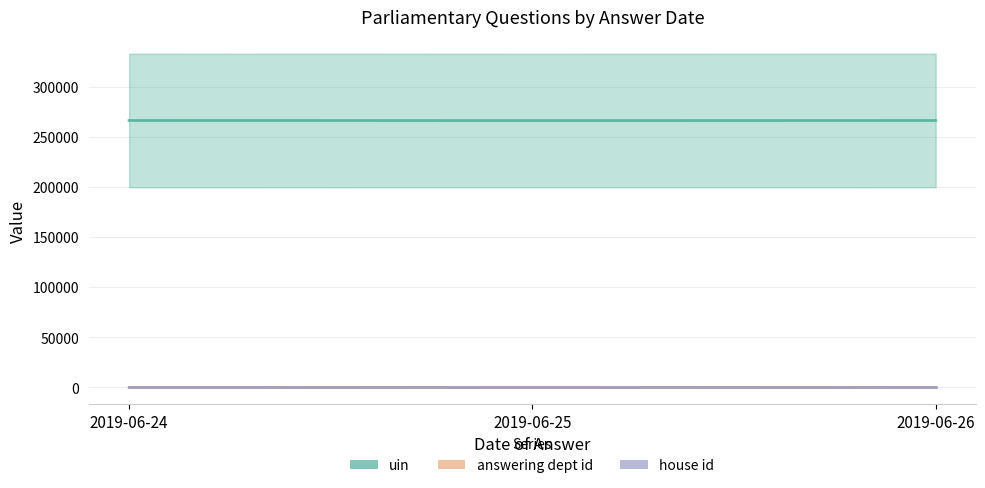

Reading left to right, transcribe all the data shown in this chart.

uin: 2019-06-24=266113	2019-06-25=266064	2019-06-26=266094
answering dept id: 2019-06-24=54	2019-06-25=201	2019-06-26=88
house id: 2019-06-24=1	2019-06-25=1	2019-06-26=1